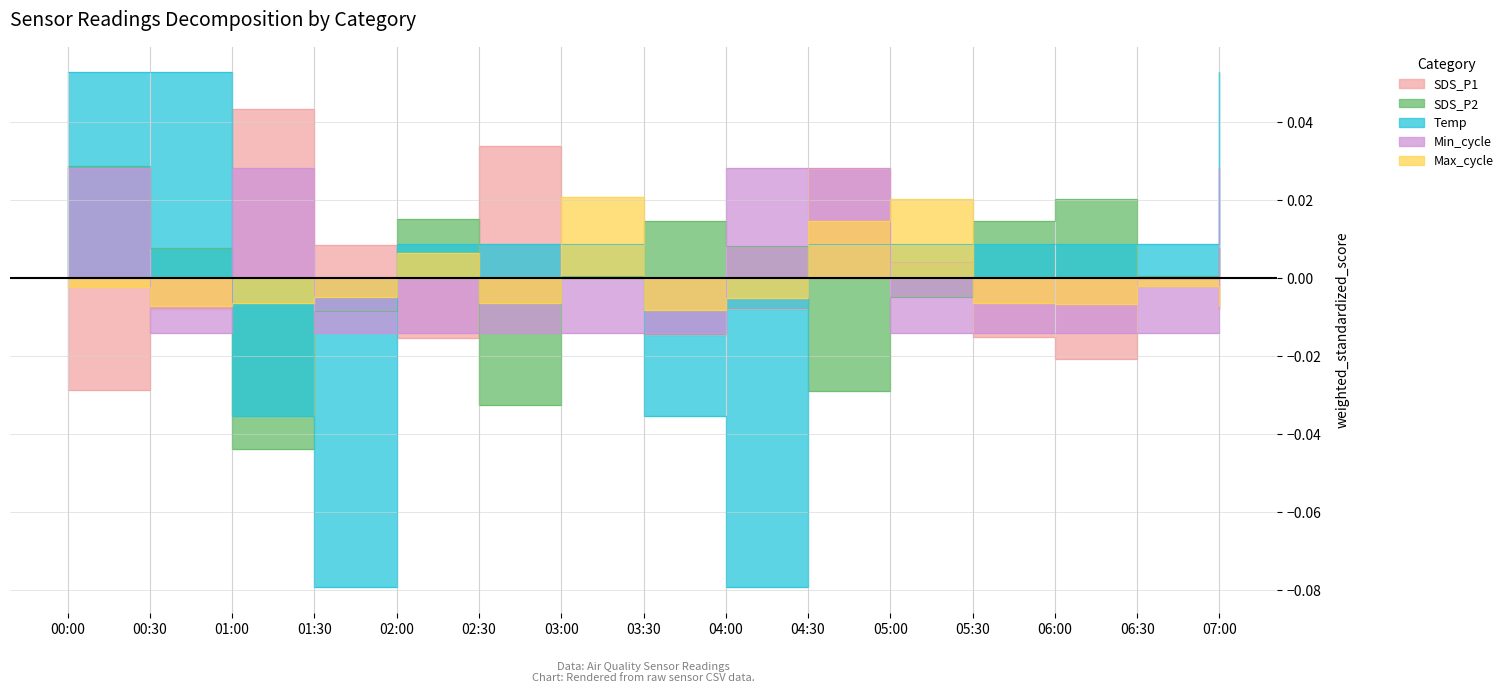

In Min_cycle, how many points are lower than both neighbors (excluding endpoints)?

1